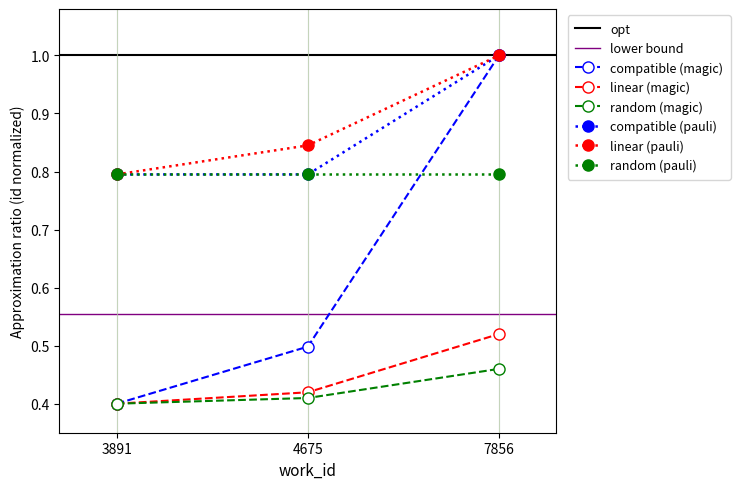

What is the sum of all compatible (magic) values?

1.9